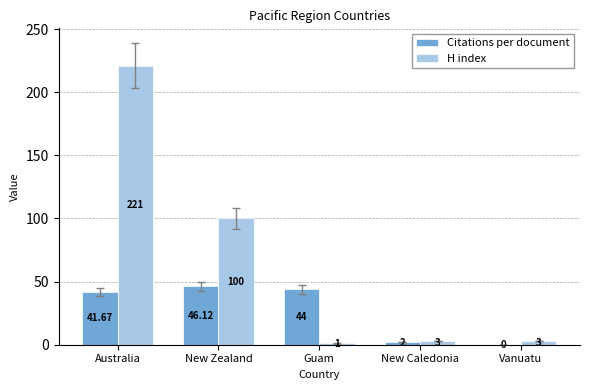

At which category is the sum across all series the highest?

Australia